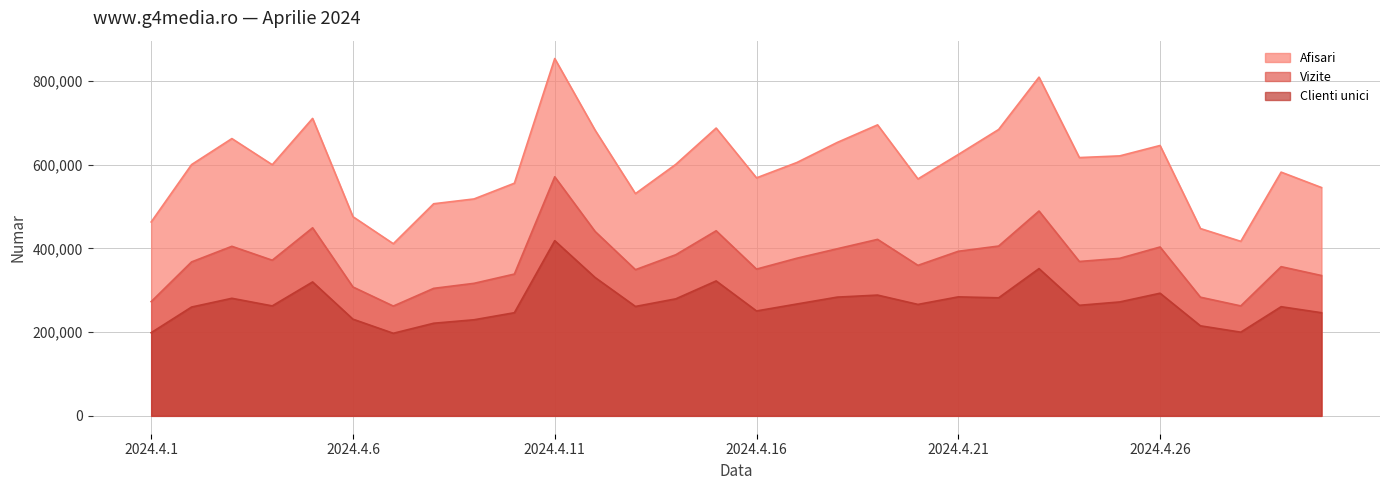

What is the sum of the Clienti unici values at 2024.4.16 and 2024.4.12?

581154